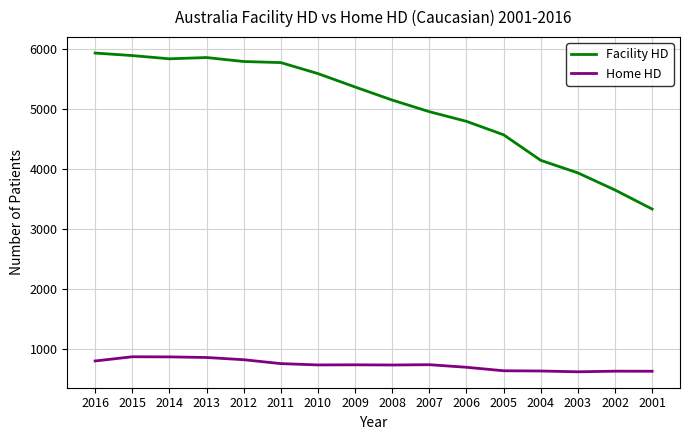

What is the difference between the second highest and minimum values in the Facility HD series?

2555